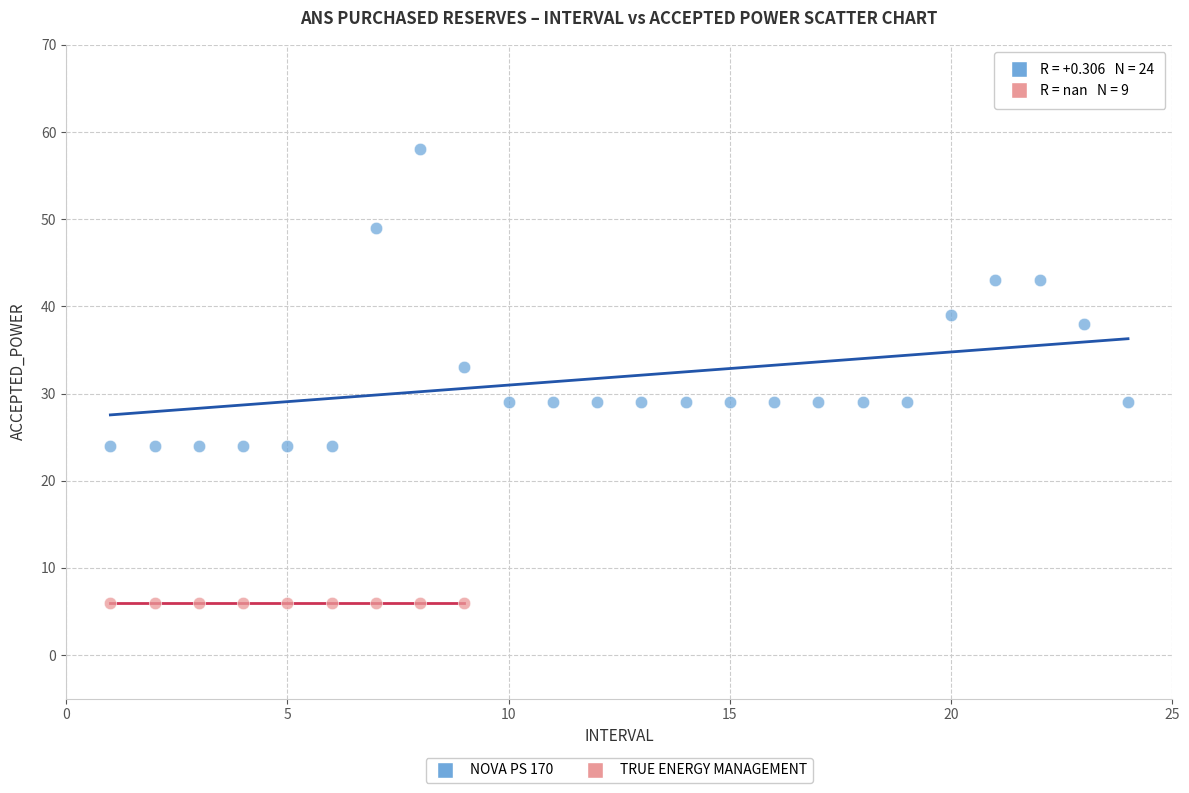

Which series contains the highest Y value?

NOVA PS 170